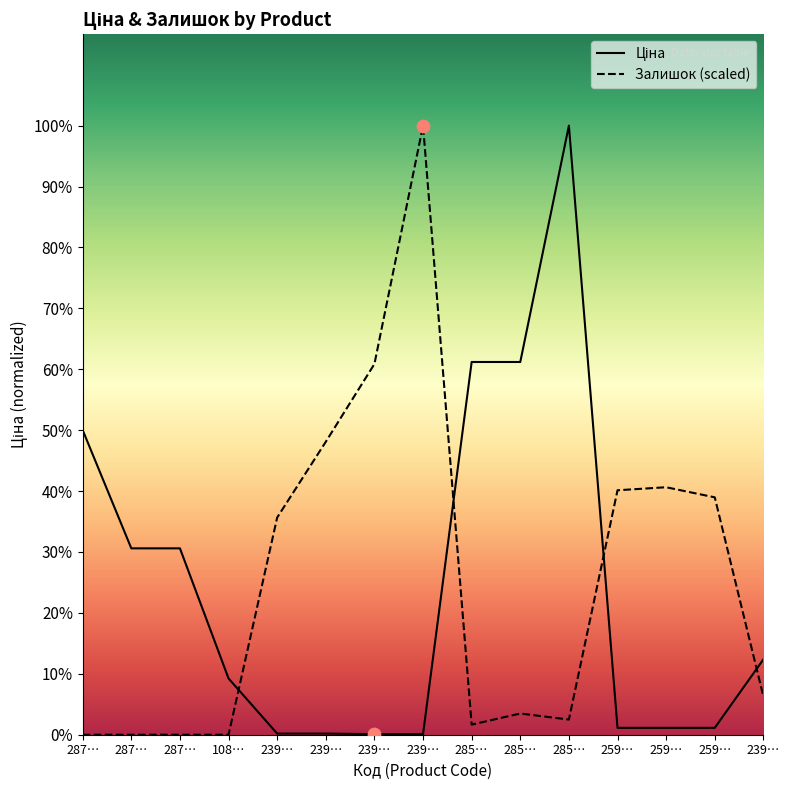

Which series has the largest total across all categories?

Залишок (scaled)